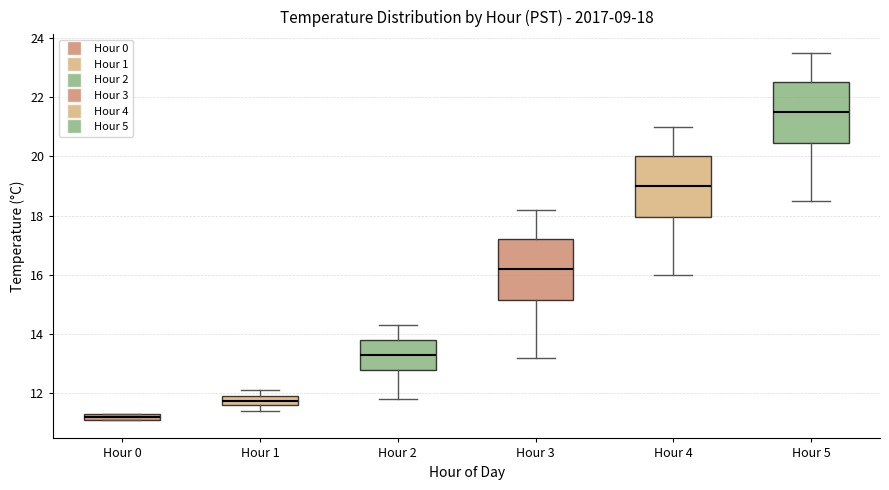

Which box has the lowest median line?

Hour 0